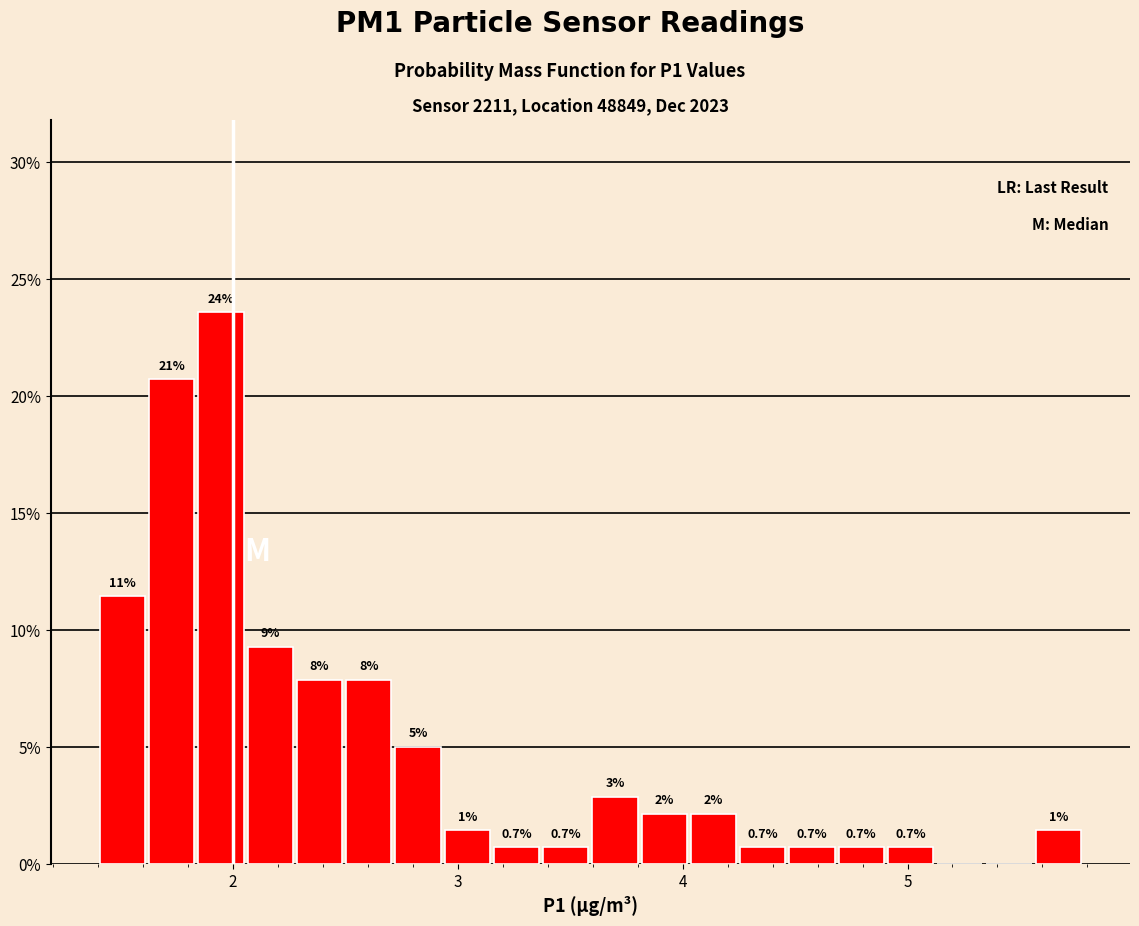

Around what value on the x-axis is the tallest bar? Give the approximate position of its centre, as read against the axis.

1.9